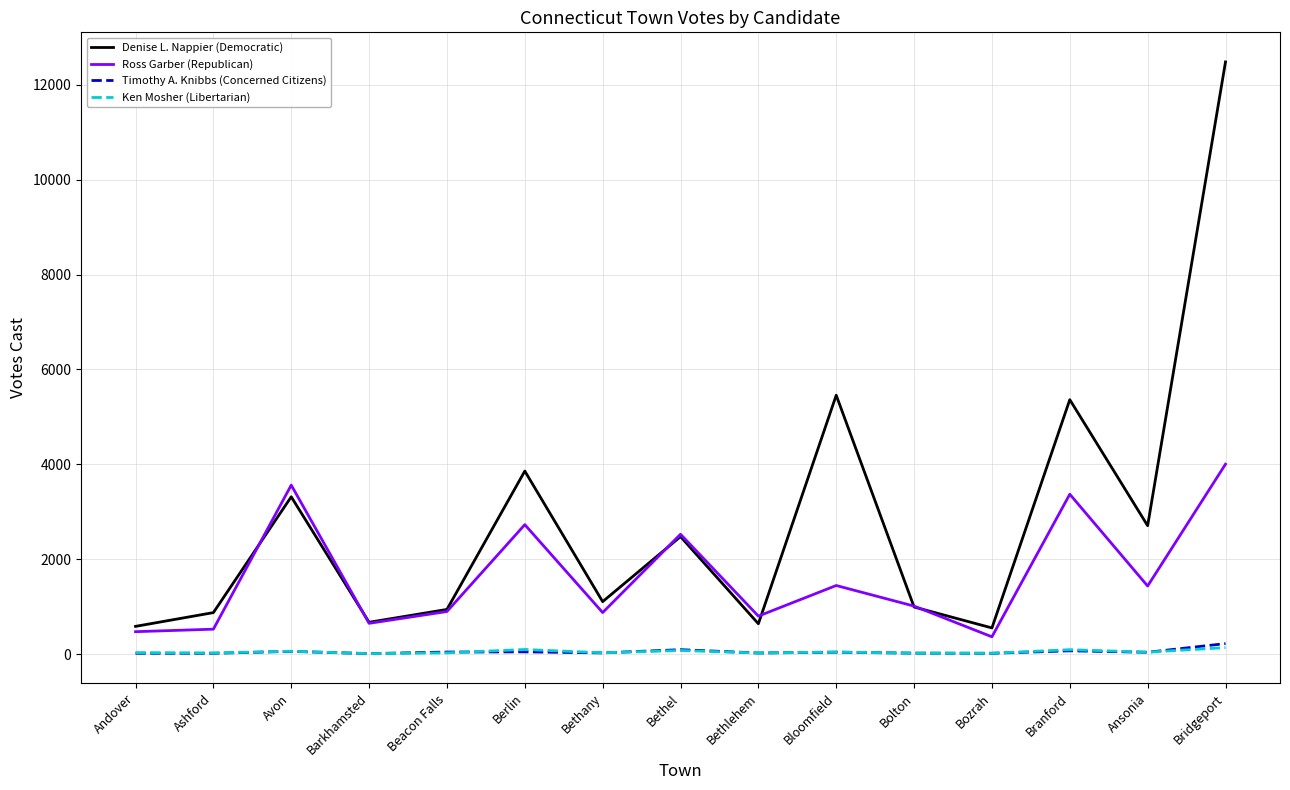

The Denise L. Nappier (Democratic) series shows 3127 at Bloomfield. True or false?

False